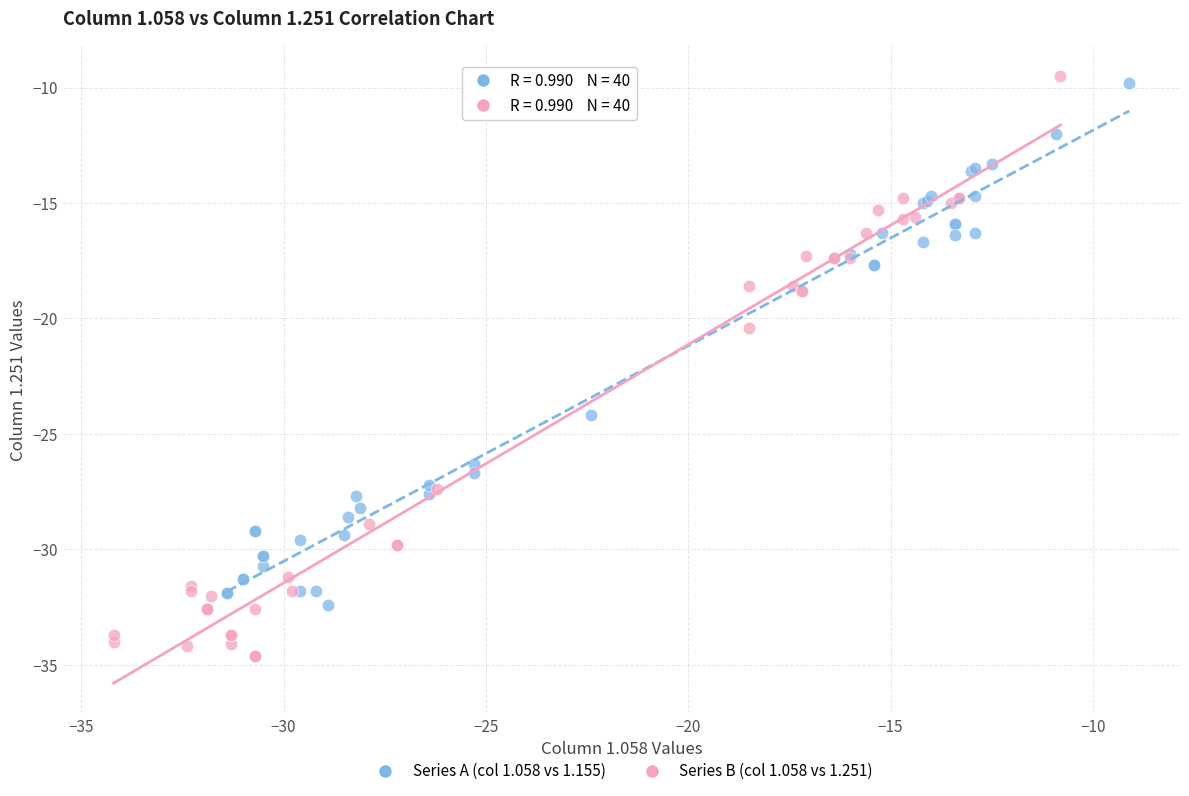

Which series reaches the maximum Y coordinate?

Series B (col 1.058 vs 1.251)